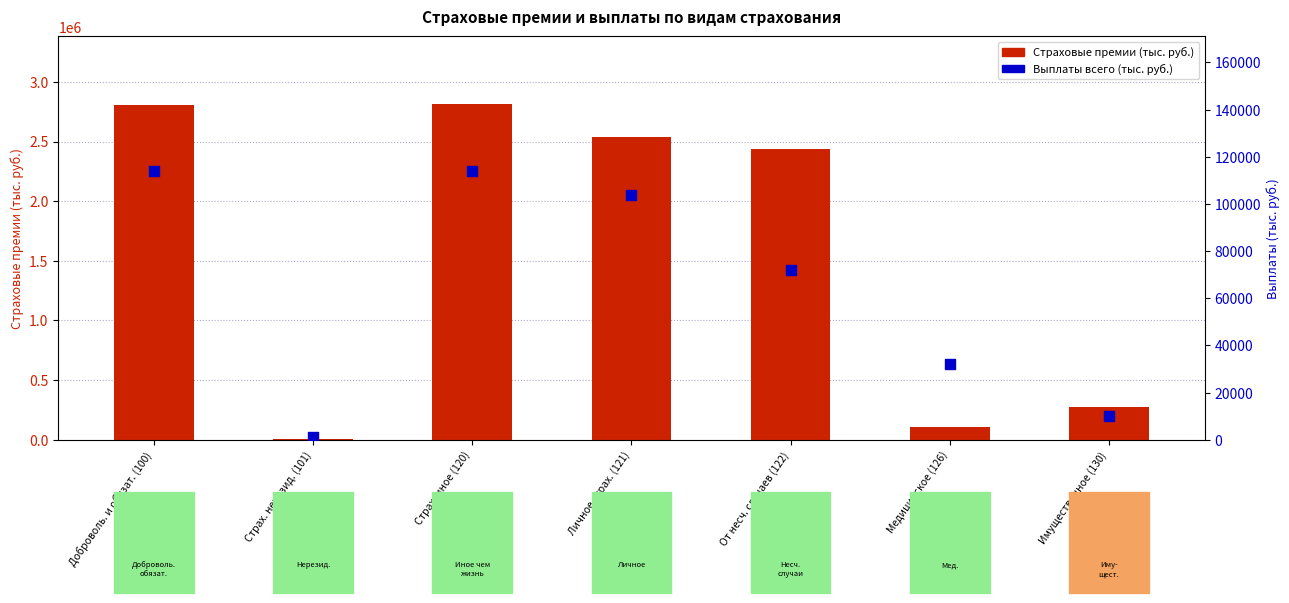

Which series has the widest spread of Y values?

Страховые премии (тыс. руб.)